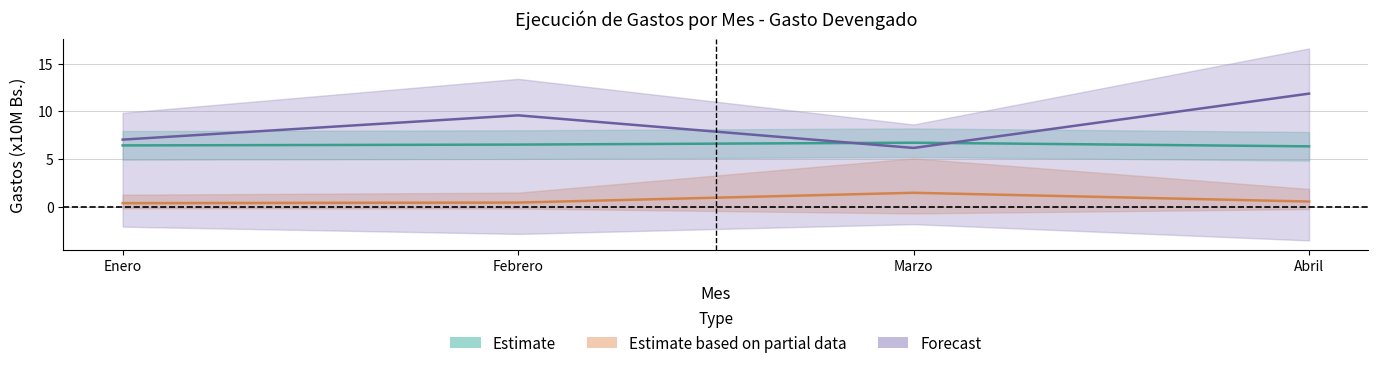

Which series changed the most between Enero and Marzo?

CONTRATACION DE SERVICIOS